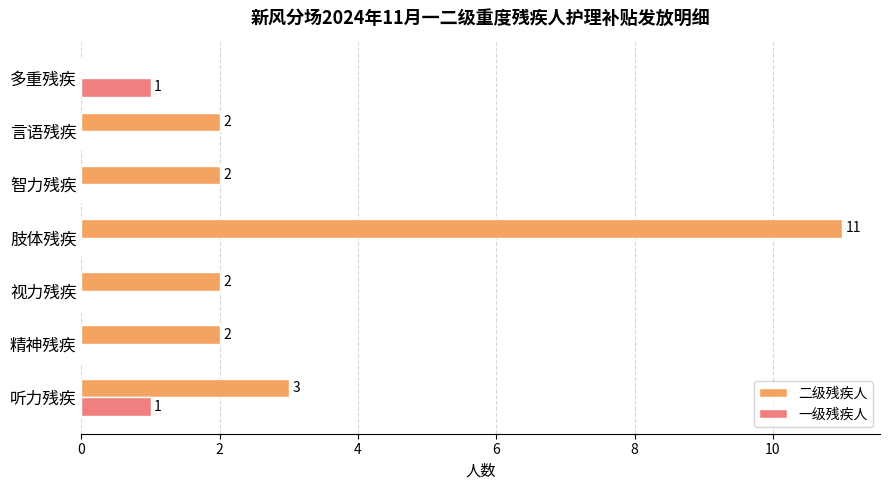

Which series has the largest total across all categories?

二级残疾人